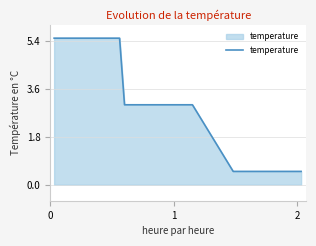

What is the difference between the maximum and minimum values?

5.0